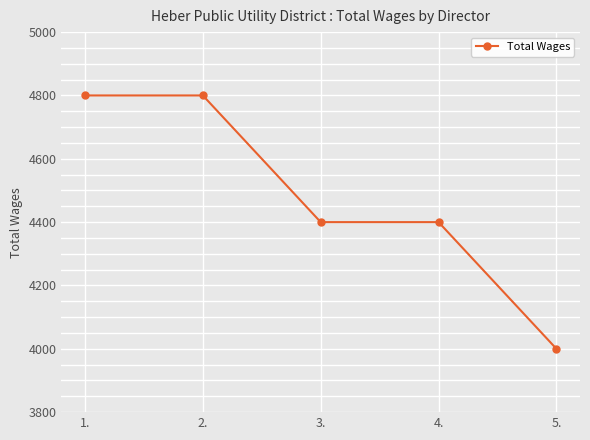

Between 1. and 3., which is larger?

1.